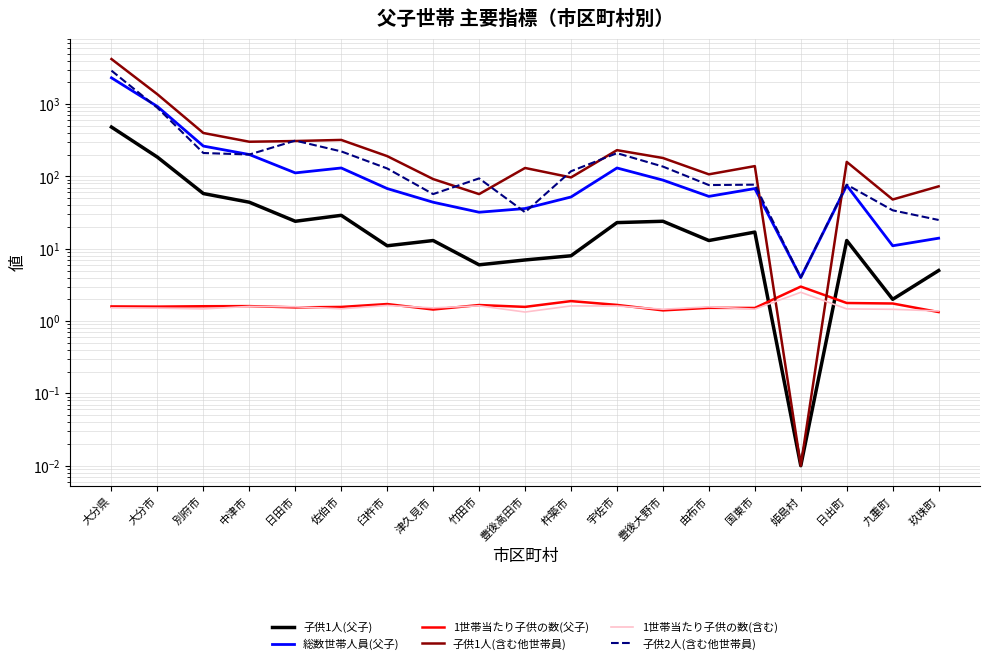

True or false: 子供1人(父子) and 総数世帯人員(父子) cross at least once.

False